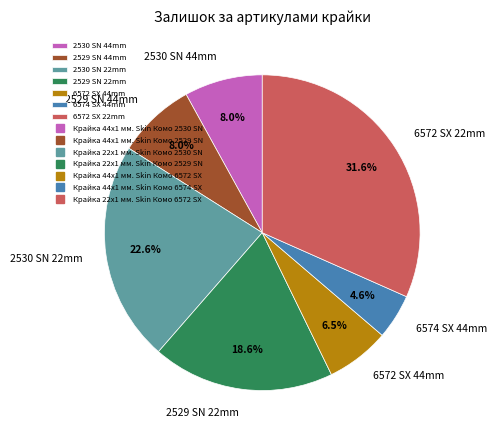

Do 2530 SN 22mm and 2530 SN 44mm together represent more than half of the pie?

No